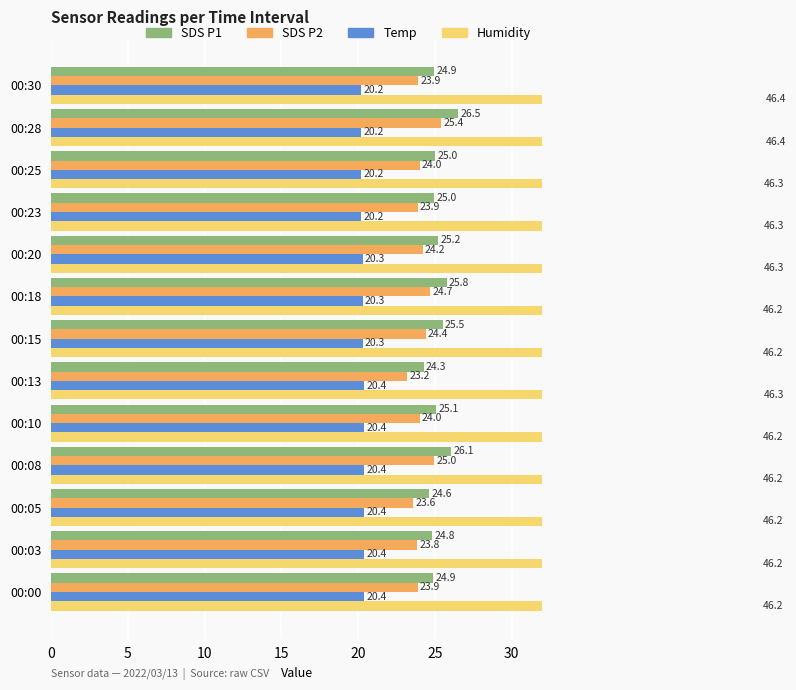

What is the difference between the maximum and minimum values in the Temp series?

0.2